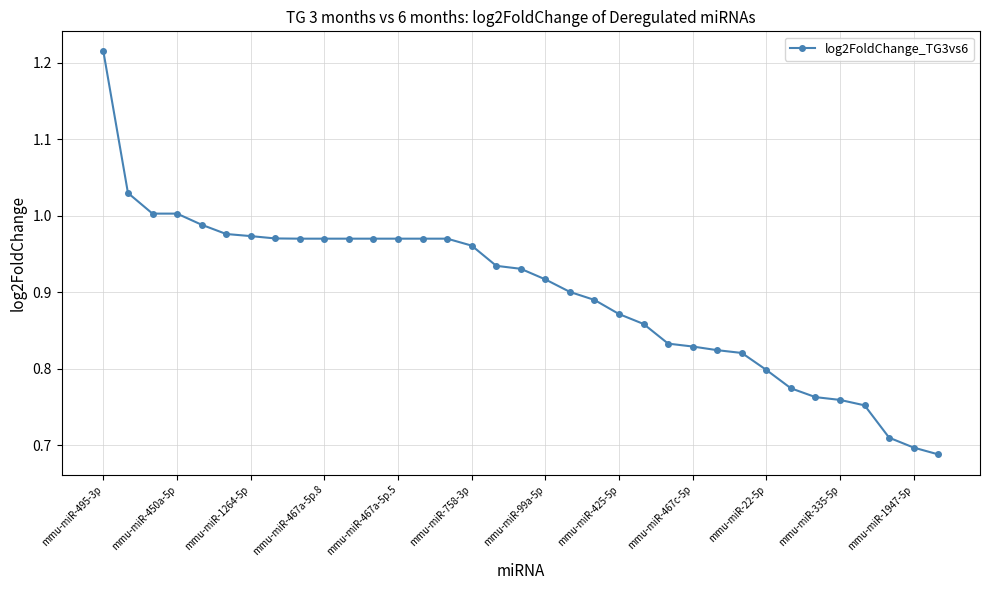

What is the difference between the maximum and minimum values?

0.5